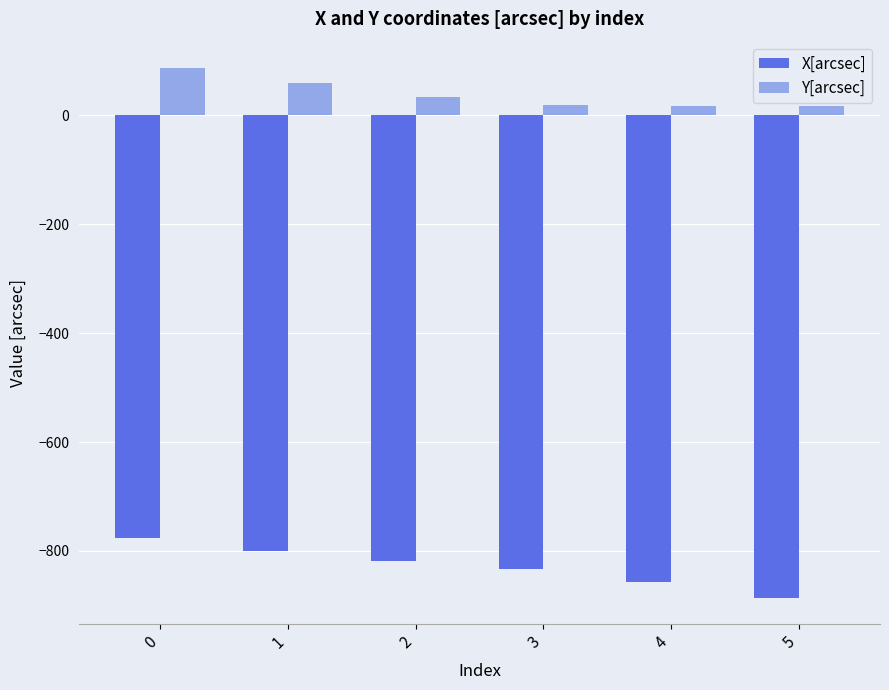

Rank the series by their average value, from lowest to highest.

X[arcsec], Y[arcsec]